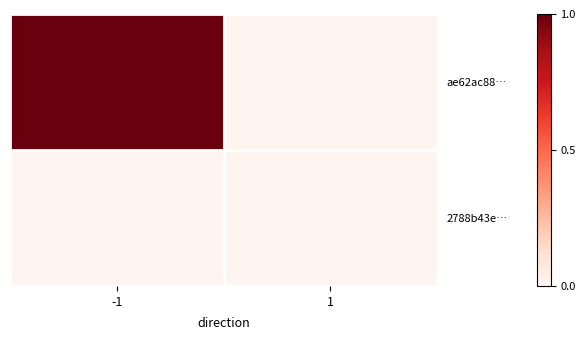

What is the difference between the highest and lowest values at -1?

1